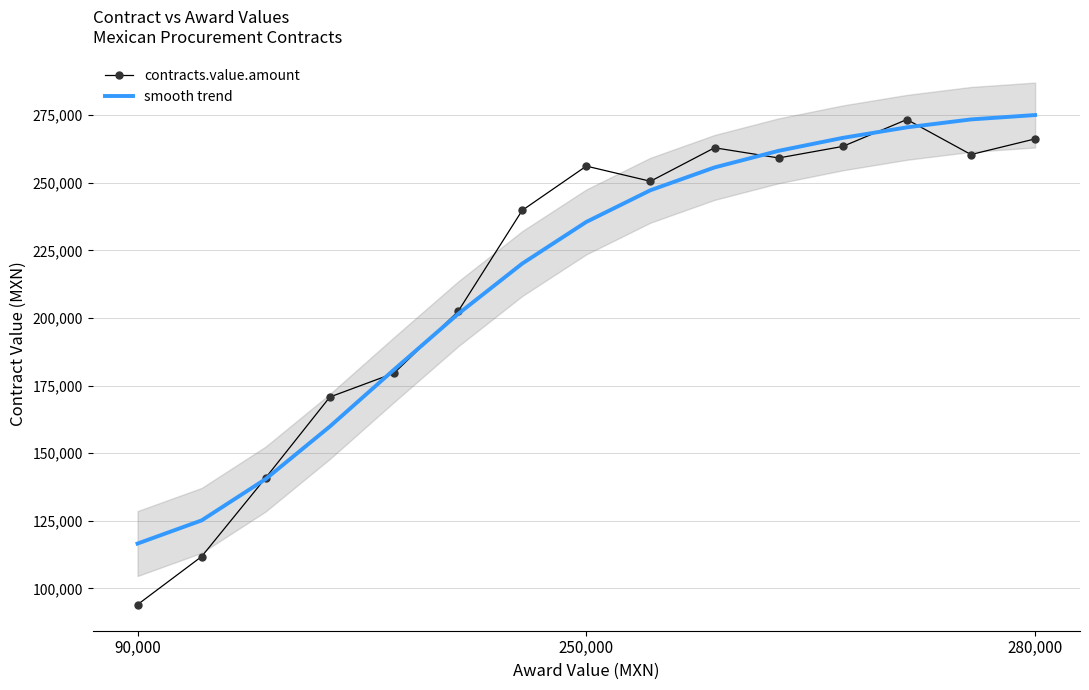

True or false: smooth trend and contracts.value.amount intersect in this chart.

True